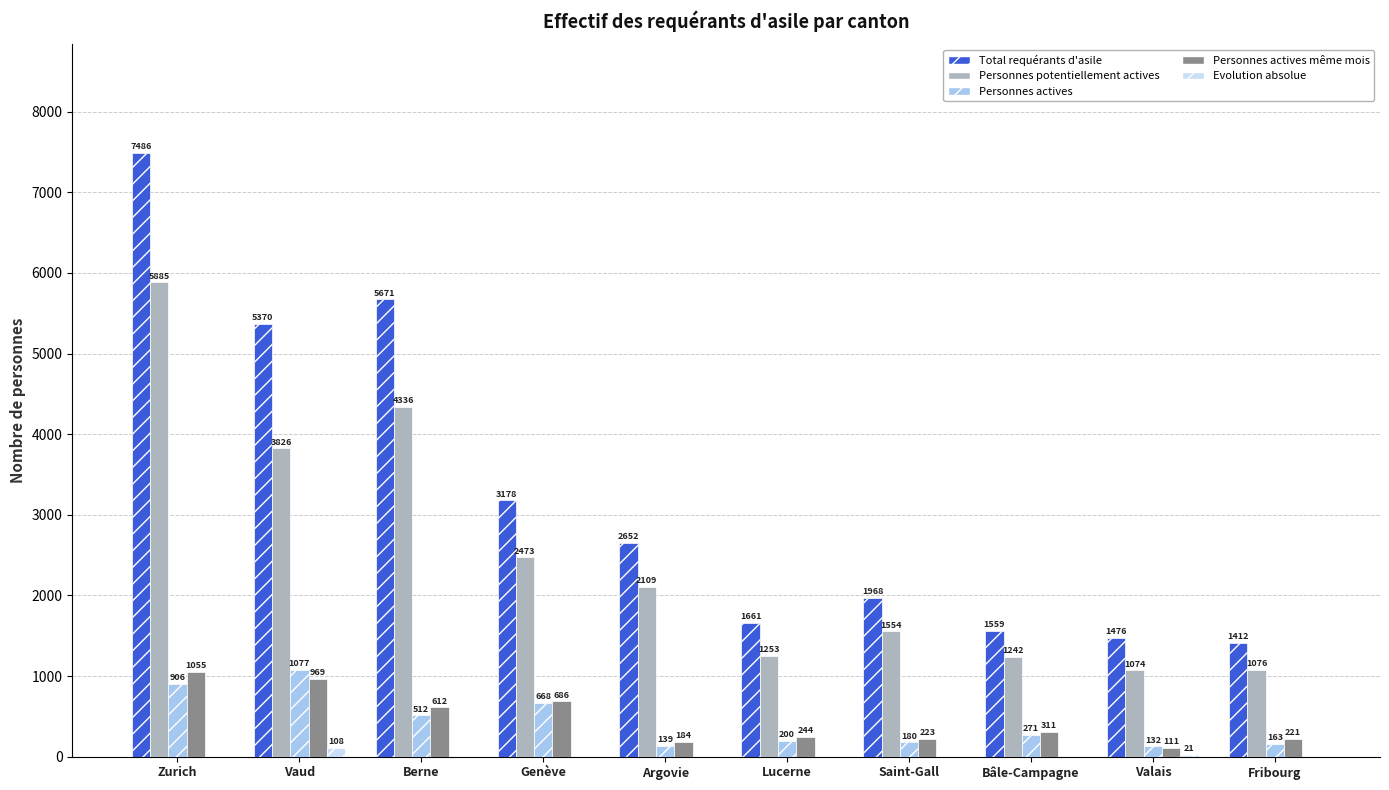

At which label does Total requérants d'asile reach its minimum?

Fribourg